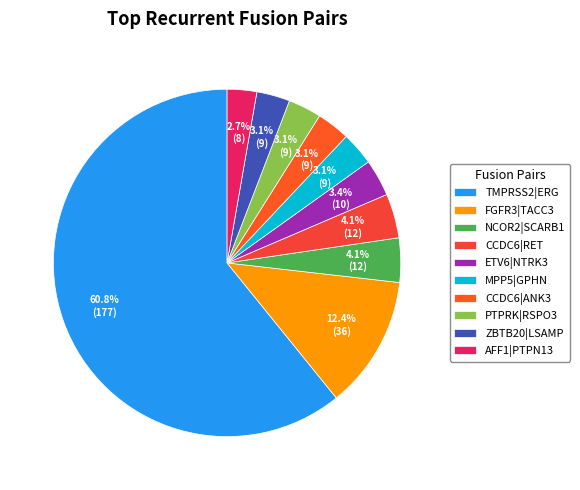

Rank the categories by value from highest to lowest.

TMPRSS2|ERG, FGFR3|TACC3, NCOR2|SCARB1, CCDC6|RET, ETV6|NTRK3, MPP5|GPHN, CCDC6|ANK3, PTPRK|RSPO3, ZBTB20|LSAMP, AFF1|PTPN13